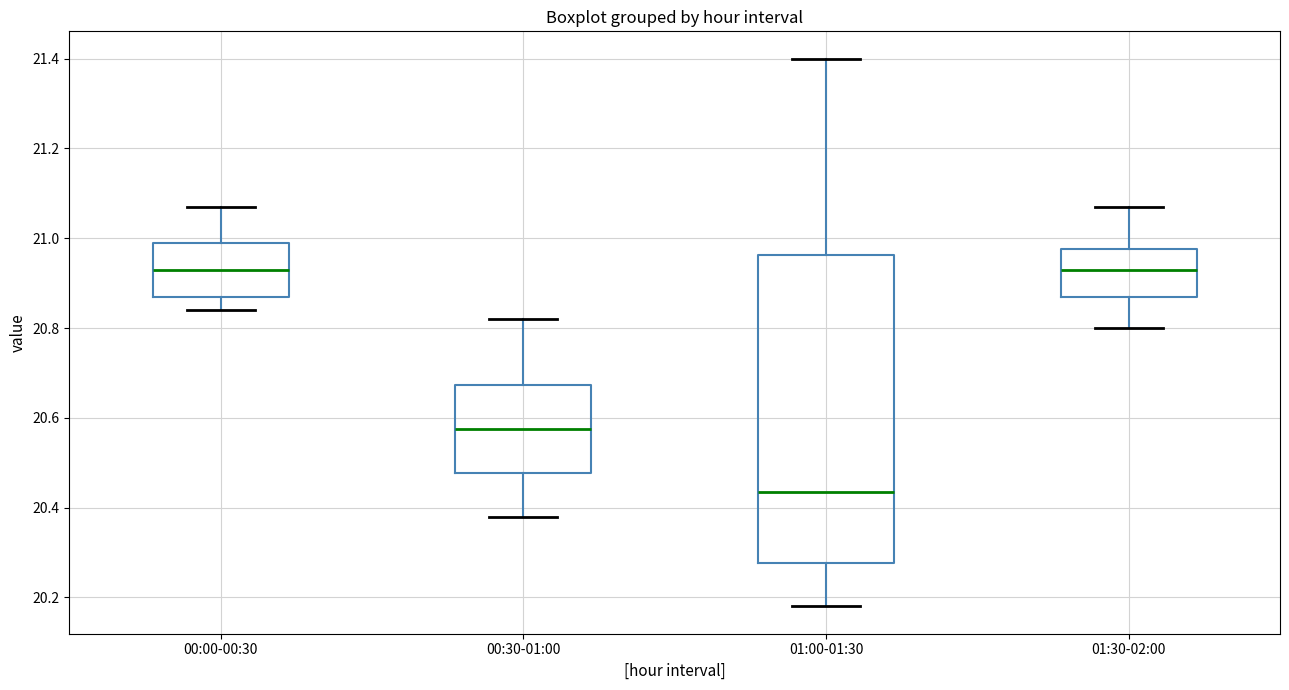

Reading left to right, read every box against the y-axis: the position of its median line, the range the box covers, and the ends of its whiskers. The values are not printed on the chart, so give them approximately, as read against the axis.

00:00-00:30: median 20.94, box 20.88 to 21.00, whiskers 20.84 to 21.08
00:30-01:00: median 20.58, box 20.48 to 20.68, whiskers 20.38 to 20.82
01:00-01:30: median 20.44, box 20.28 to 20.96, whiskers 20.18 to 21.40
01:30-02:00: median 20.94, box 20.88 to 20.98, whiskers 20.80 to 21.08